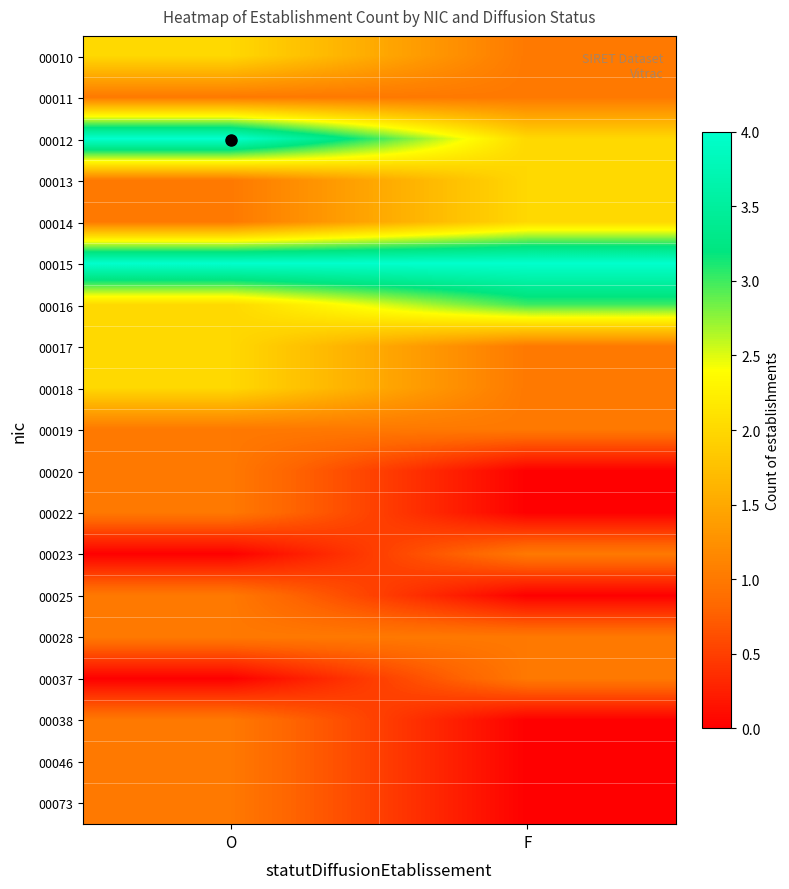

Reading left to right, what are all the values shown in this chart?

00010: O=2	F=1
00011: O=1	F=1
00012: O=4	F=2
00013: O=1	F=2
00014: O=1	F=2
00015: O=4	F=4
00016: O=2	F=3
00017: O=2	F=1
00018: O=2	F=1
00019: O=1	F=1
00020: O=1	F=0
00022: O=1	F=0
00023: O=0	F=1
00025: O=1	F=0
00028: O=1	F=1
00037: O=0	F=1
00038: O=1	F=0
00046: O=1	F=0
00073: O=1	F=0